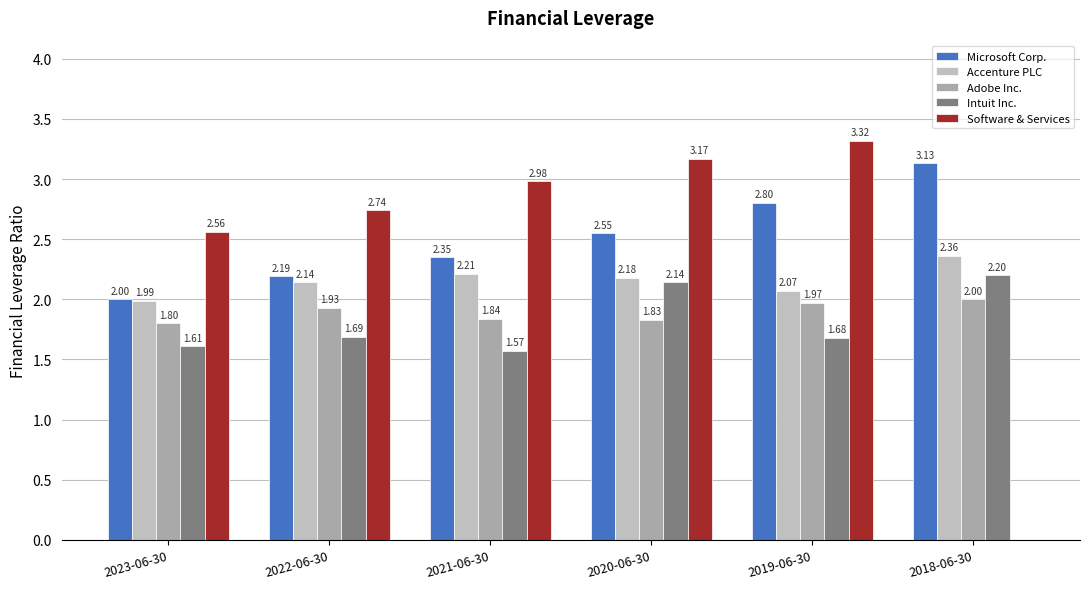

Which series has the largest total across all categories?

Microsoft Corp.